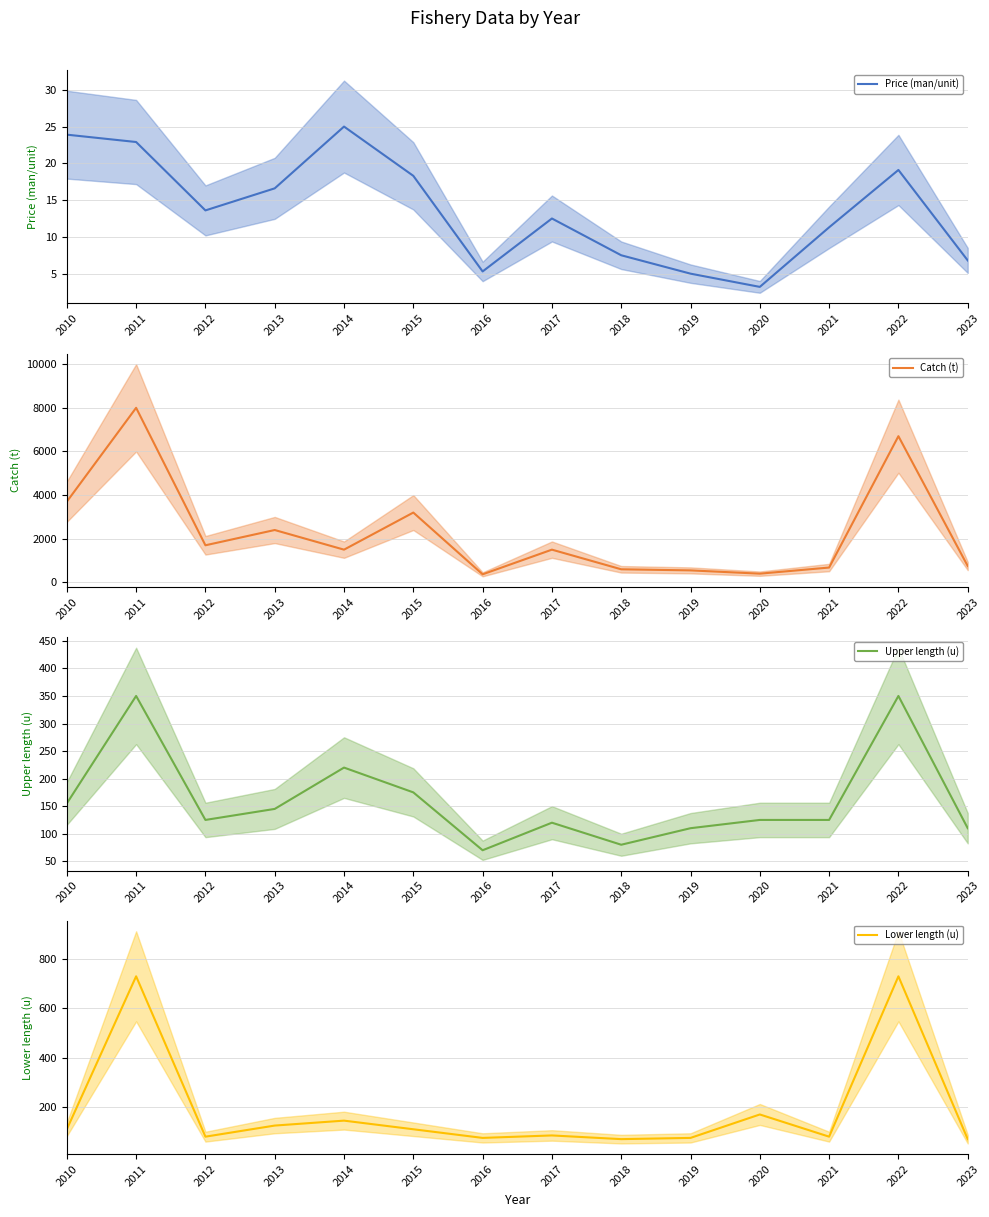

What is the approximate value of Upper length (u) at 2016?

70.0